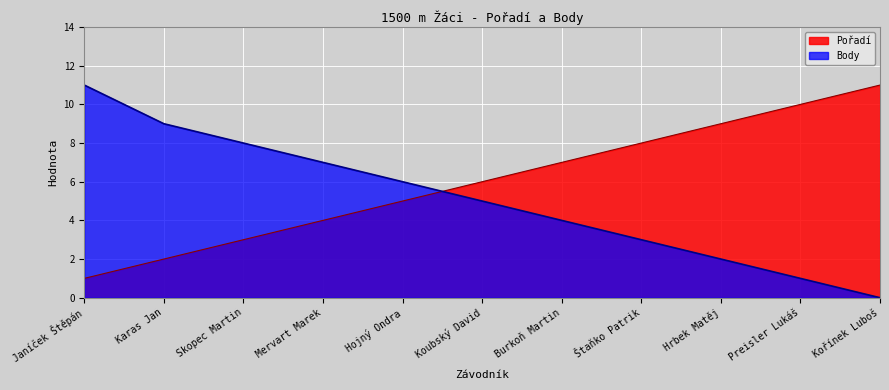

Reading right to left, transcribe all the data shown in this chart.

Pořadí: 11	10	9	8	7	6	5	4	3	2	1
Body: 0	1	2	3	4	5	6	7	8	9	11